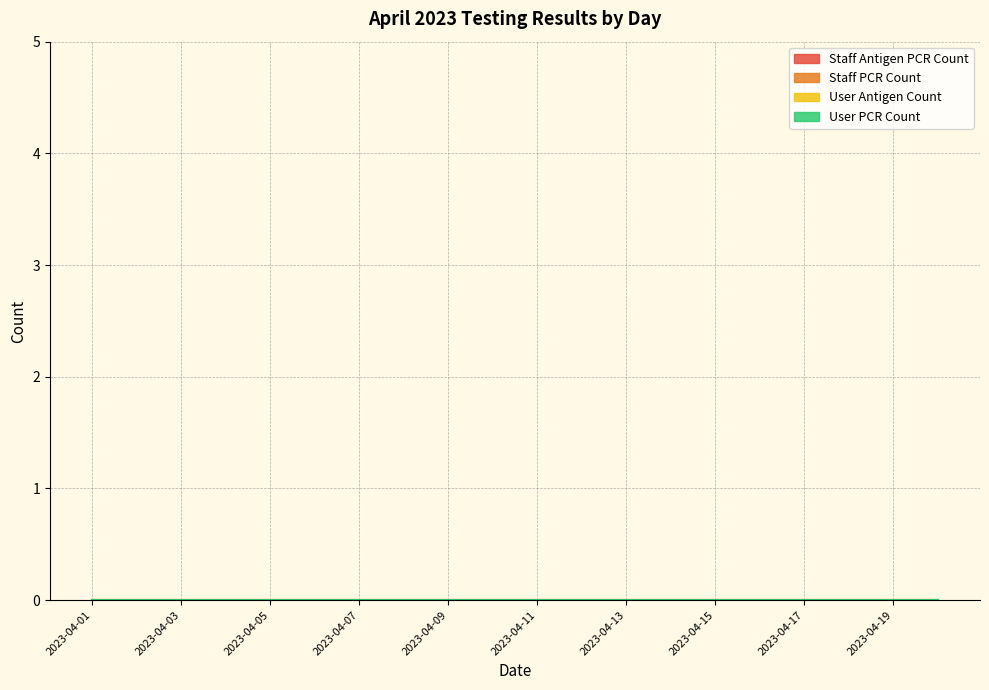

True or false: User PCR Count has a value of 0 at 2023-04-03.

True